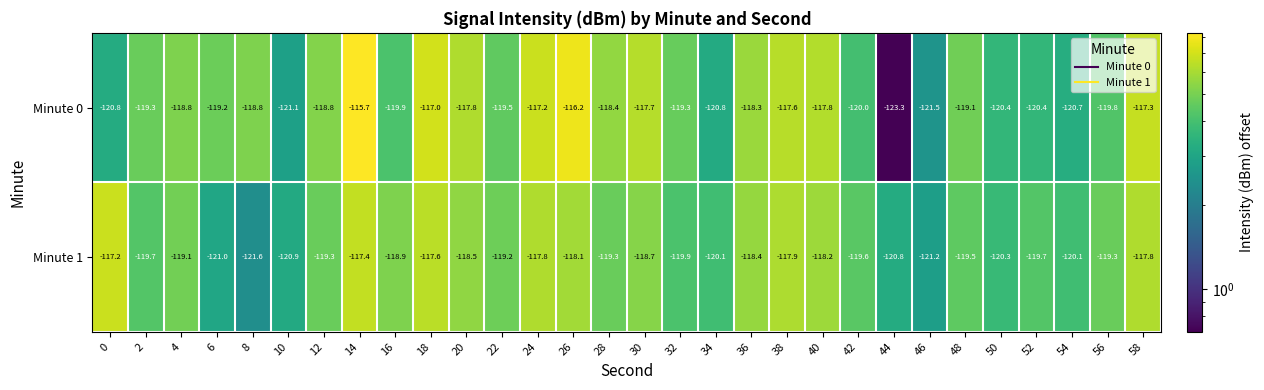

What is the difference between the Minute 1 values at 26 and 0?

0.9